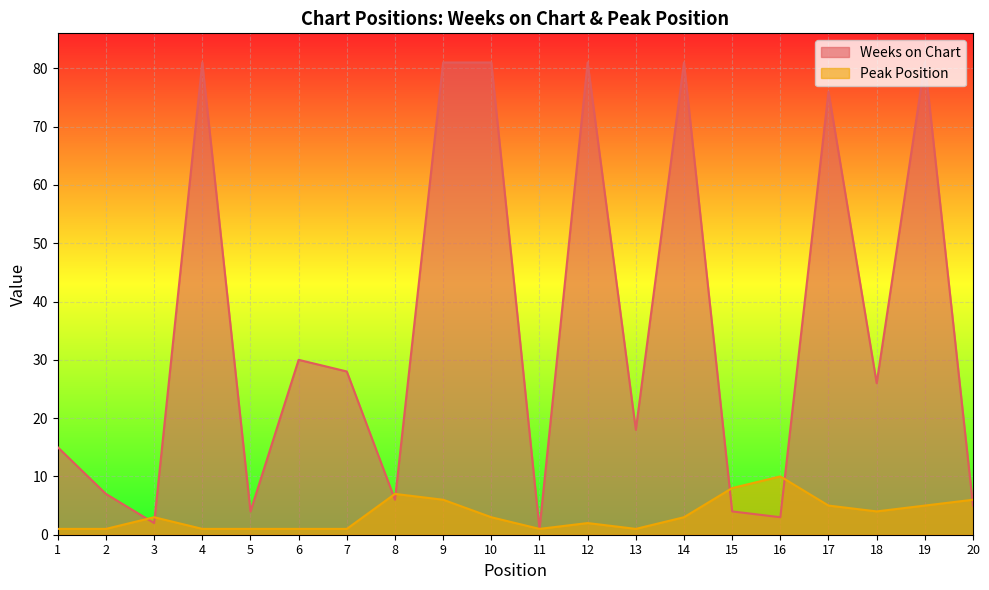

The value of Peak Position at 4 is 1. True or false?

True